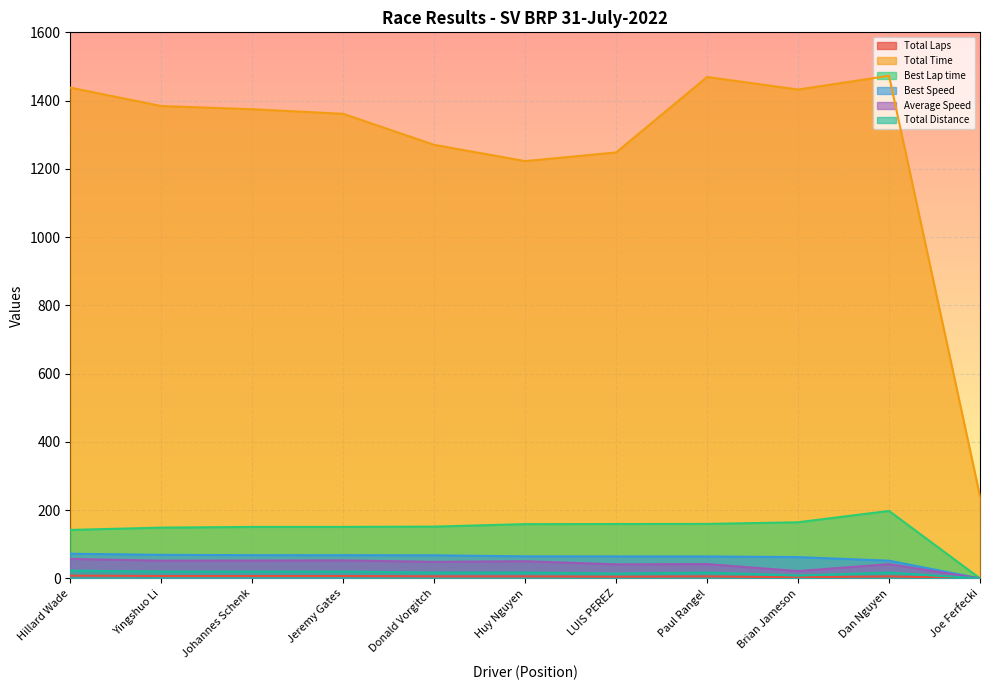

What is the spread (max minus min) of values at Huy Nguyen?

1216.7